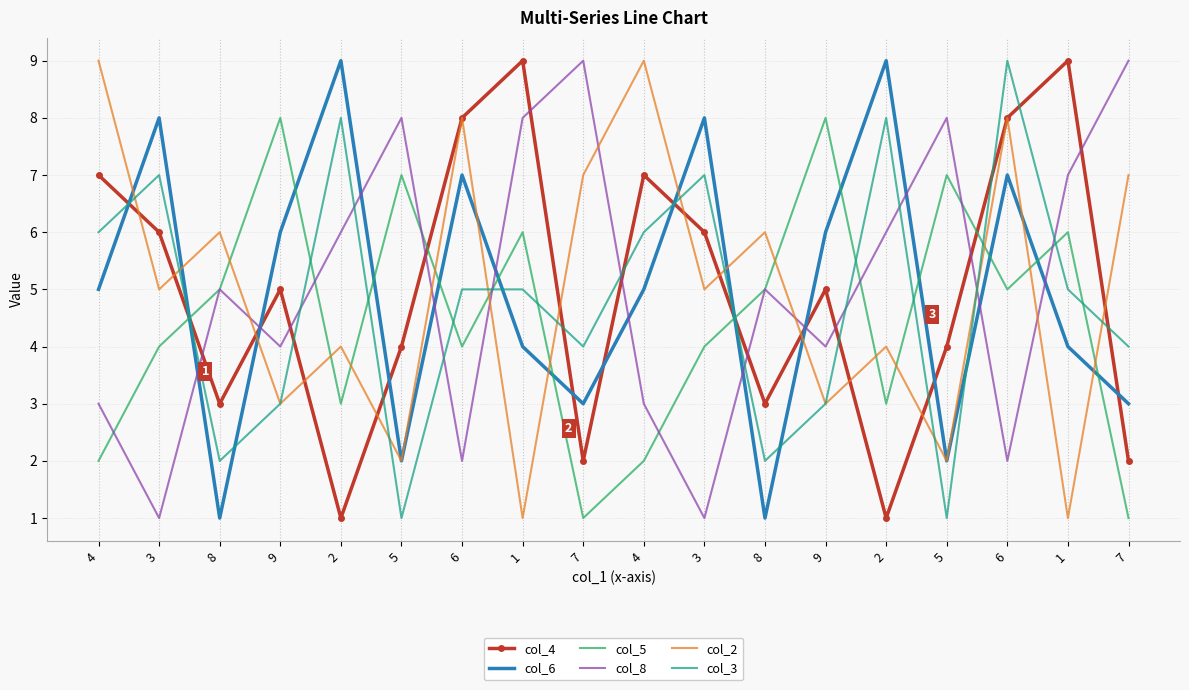

Does the chart have visible grid lines?

Yes